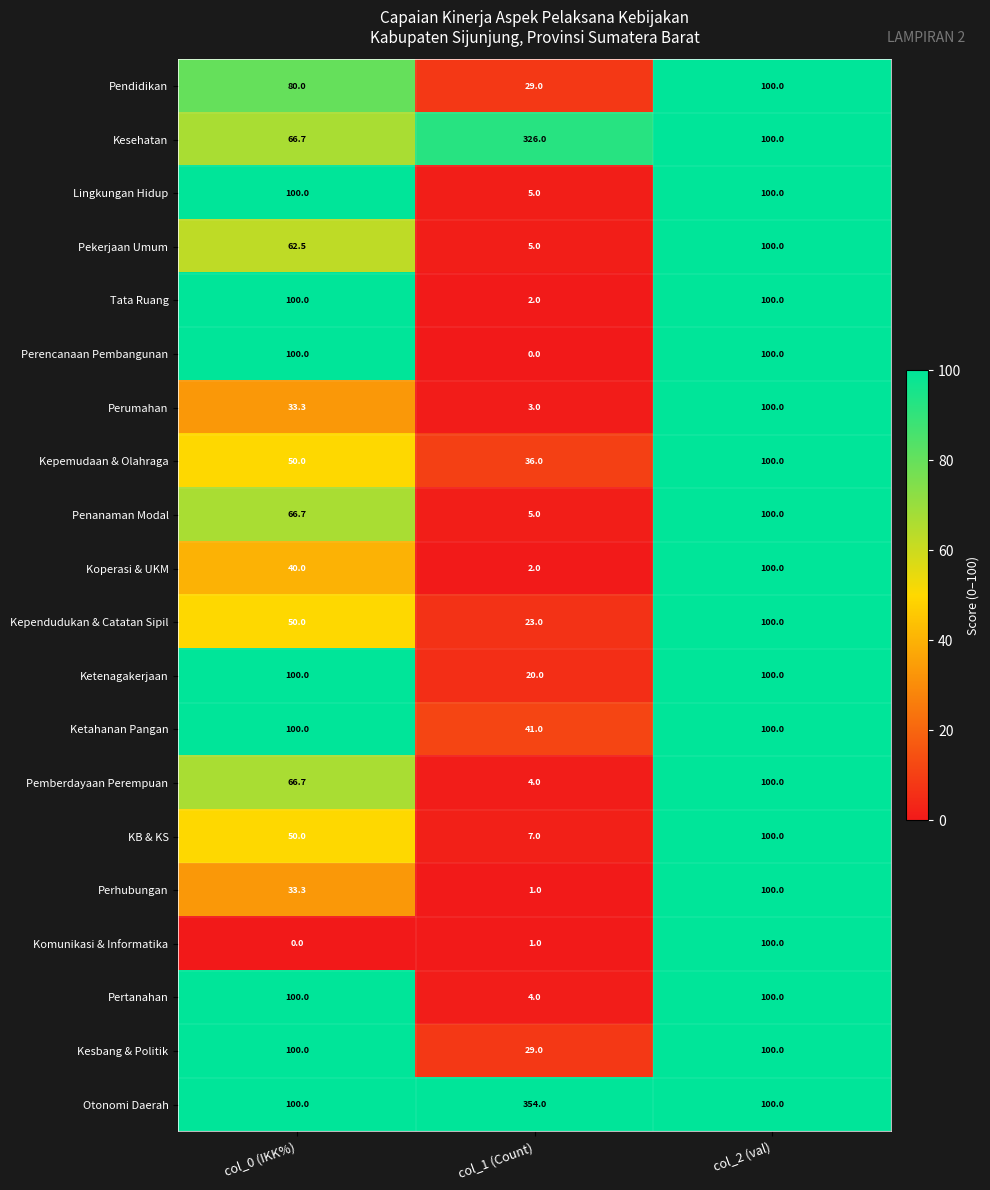

Which category has the lowest value in the Koperasi & UKM series?

col_1 (Count)